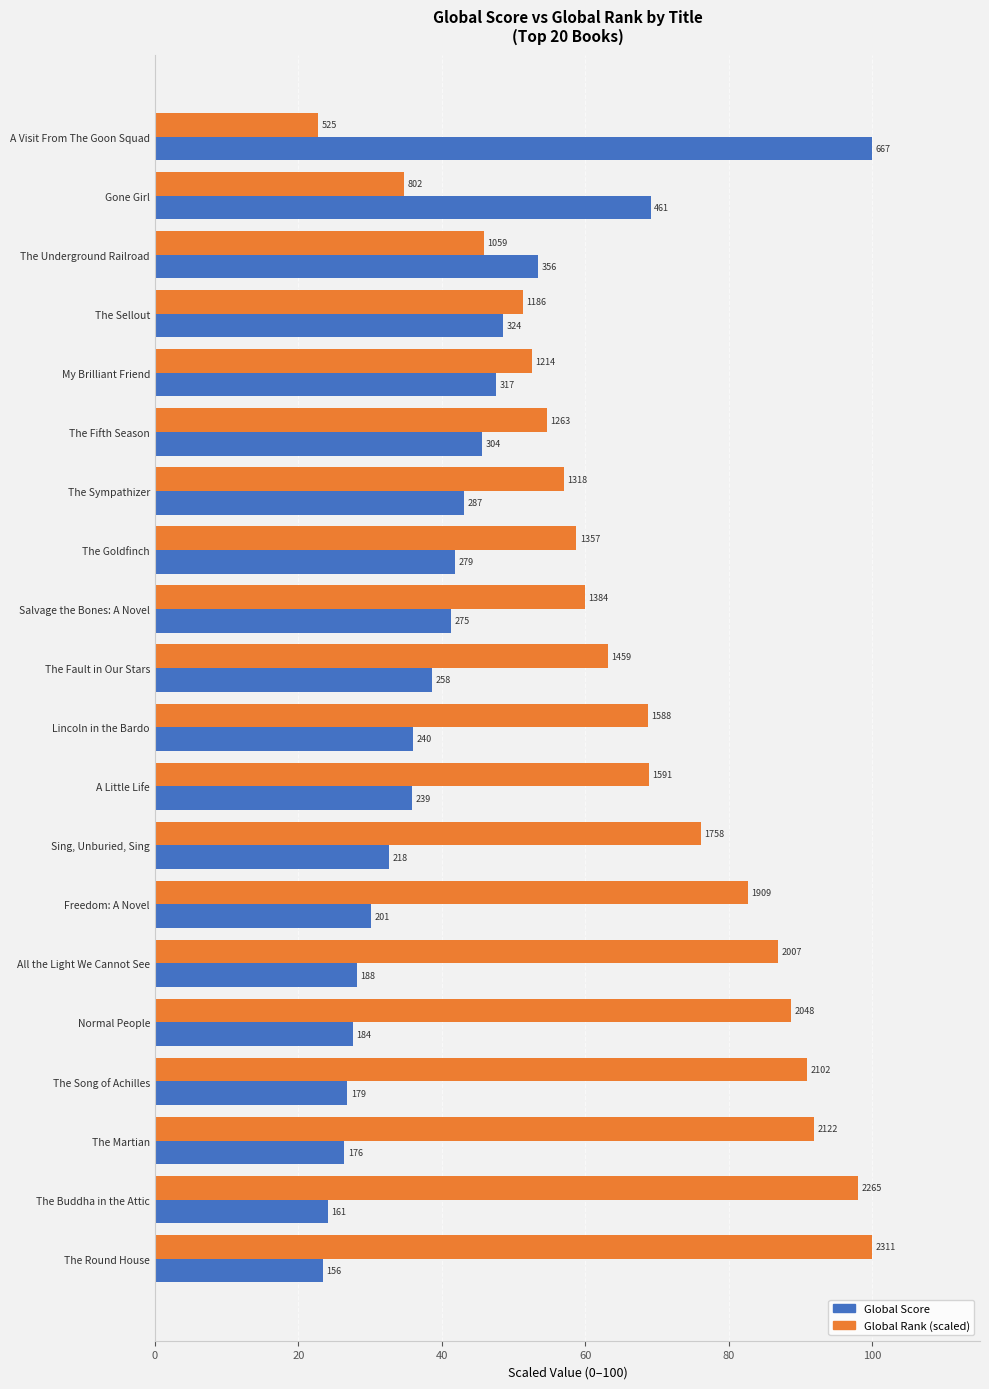

What are all the series names shown in the legend?

Global Score, Global Rank (scaled)